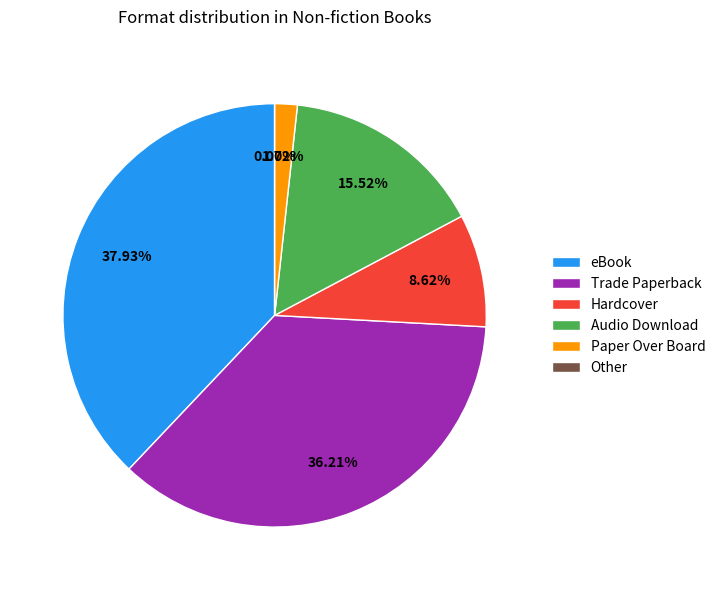

Is there a majority slice in this chart?

No